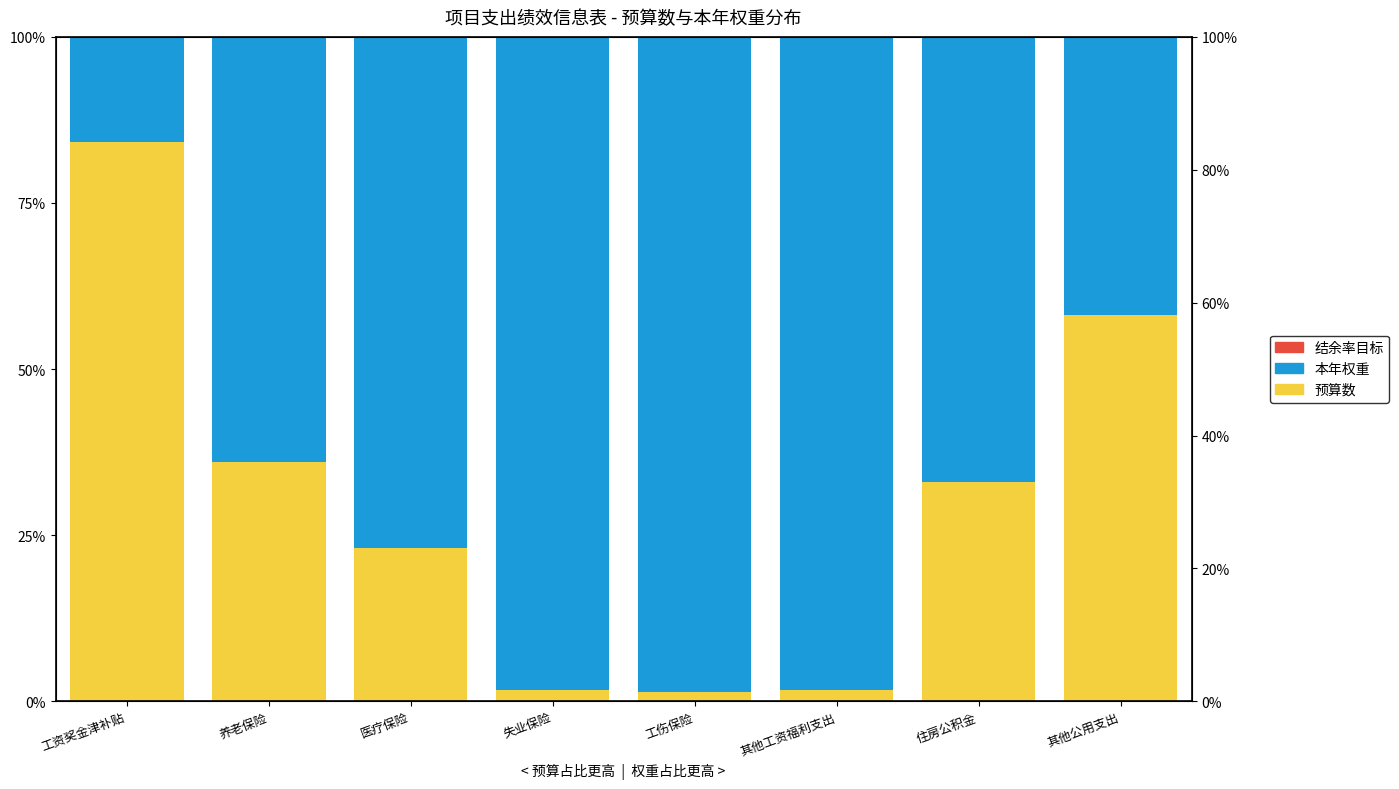

Rank the categories by 预算数 value from highest to lowest.

工资奖金津补贴, 其他公用支出, 养老保险, 住房公积金, 医疗保险, 失业保险, 其他工资福利支出, 工伤保险